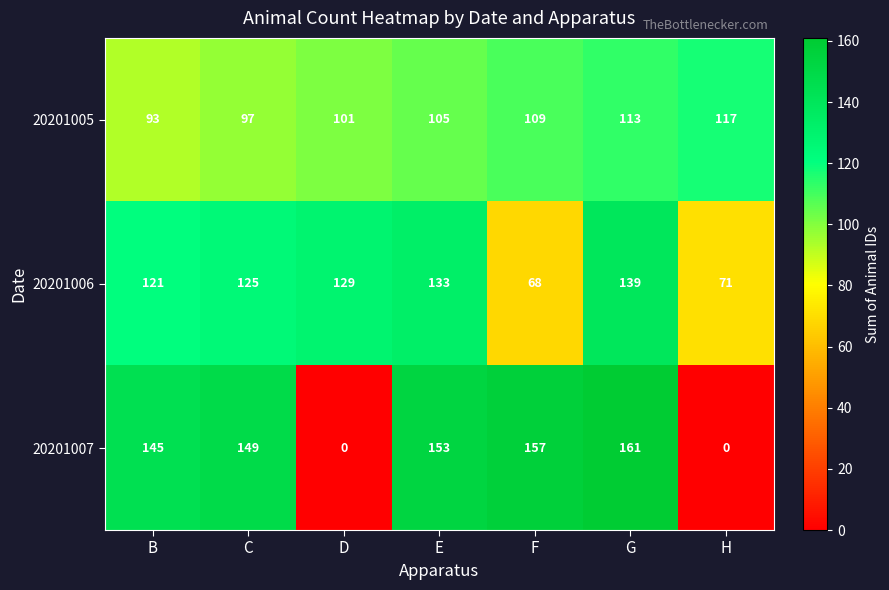

Rank the series at D from highest to lowest value.

20201006, 20201005, 20201007